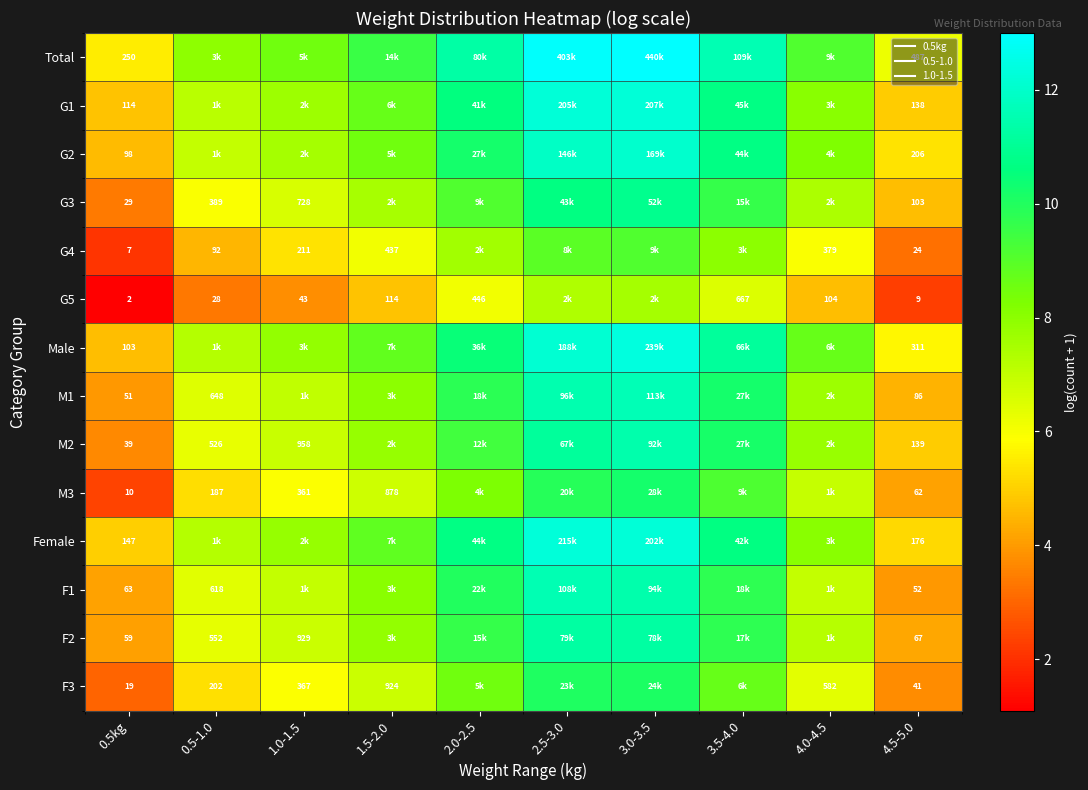

What is the maximum value shown in the chart?

13.0